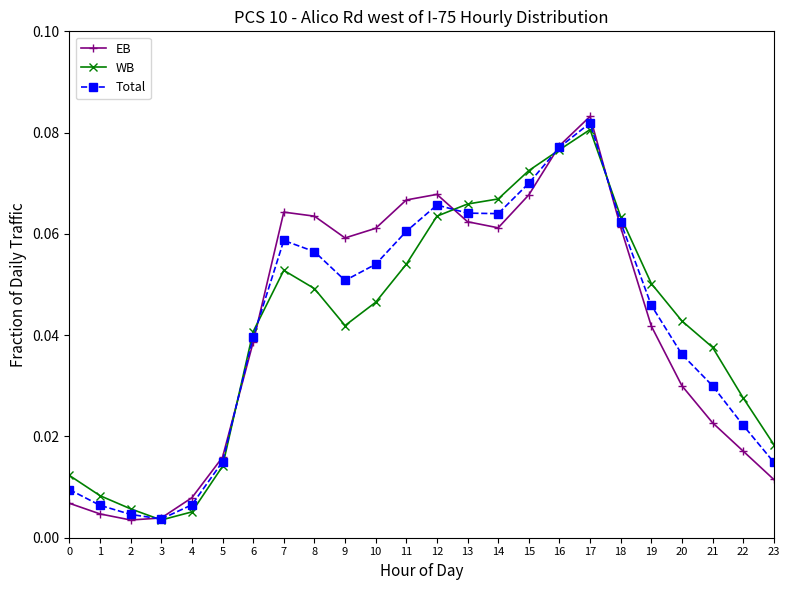

How many times do WB and Total cross each other?

6